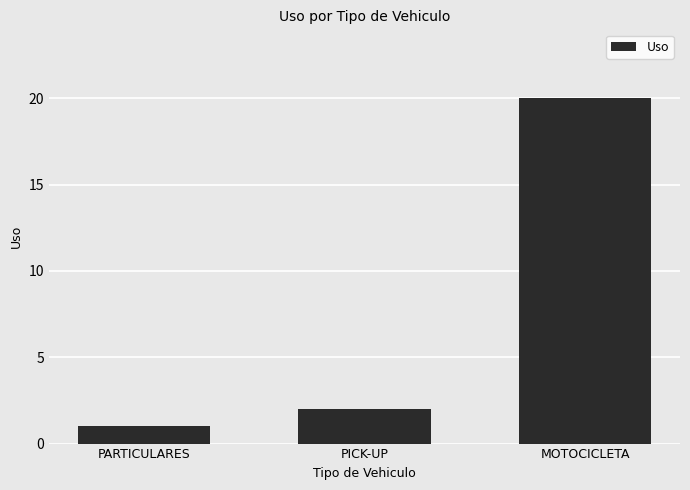

Approximately how many times larger is the value at MOTOCICLETA compared to PARTICULARES?

20.0